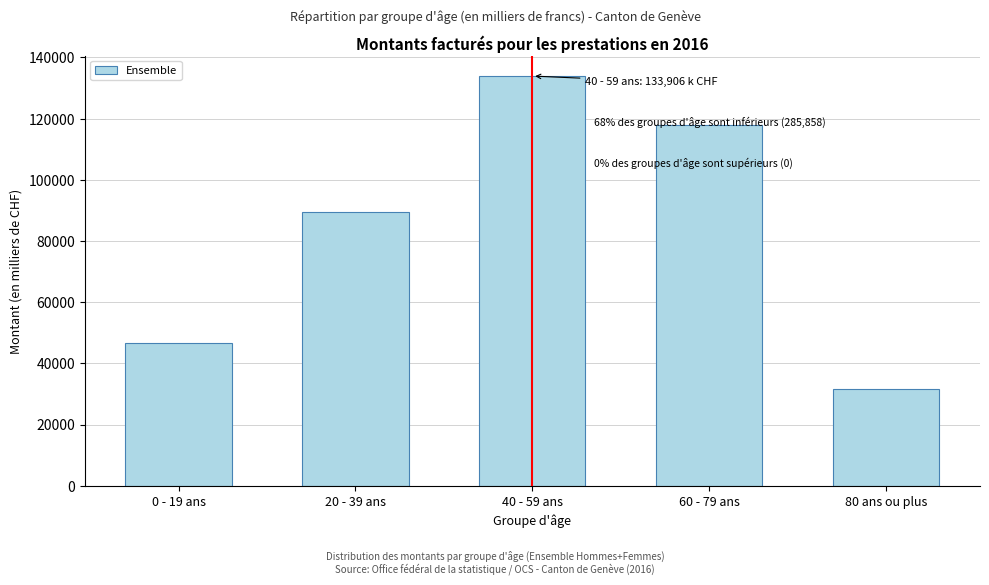

Reading left to right, what are all the values shown in this chart?

46651.7	89592.0	133906.0	118057.7	31557.1